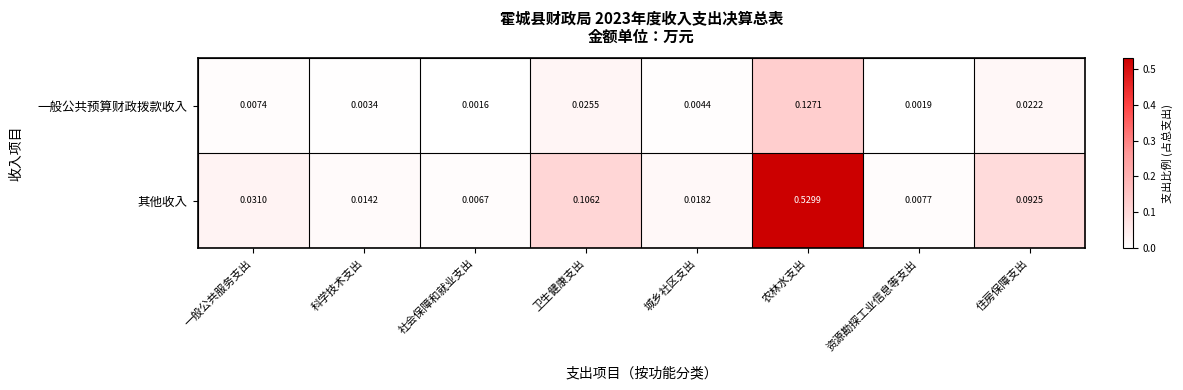

How many categories are shown in the chart?

8